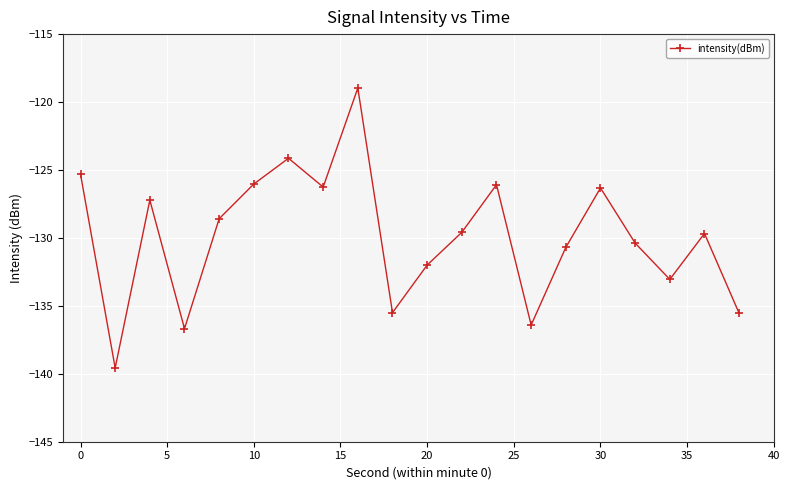

What is the value of the 2nd point from the left?

-139.6